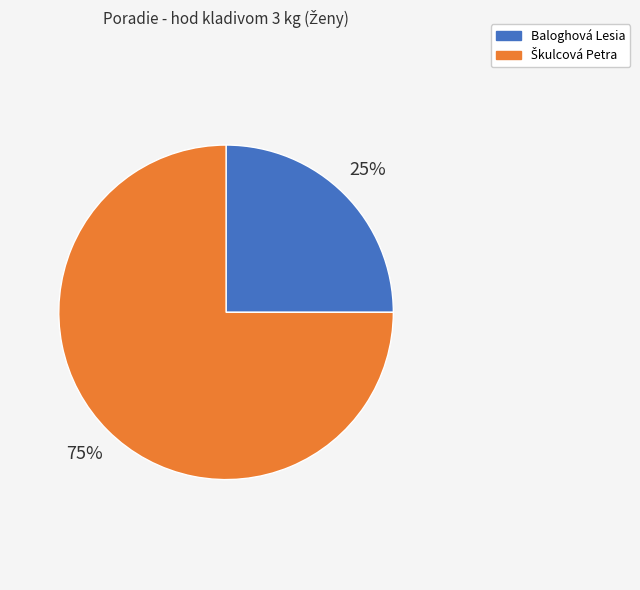

Does Baloghová Lesia represent more than half of the total?

No